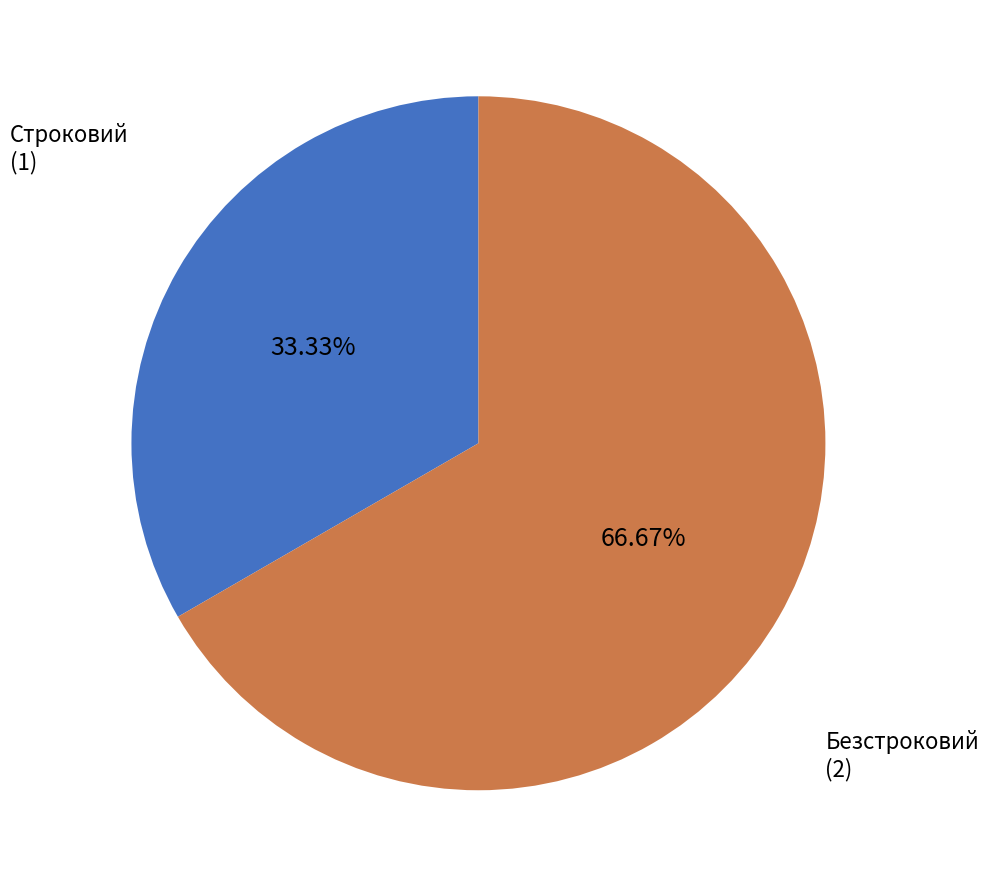

Is there a majority slice in this chart?

Yes